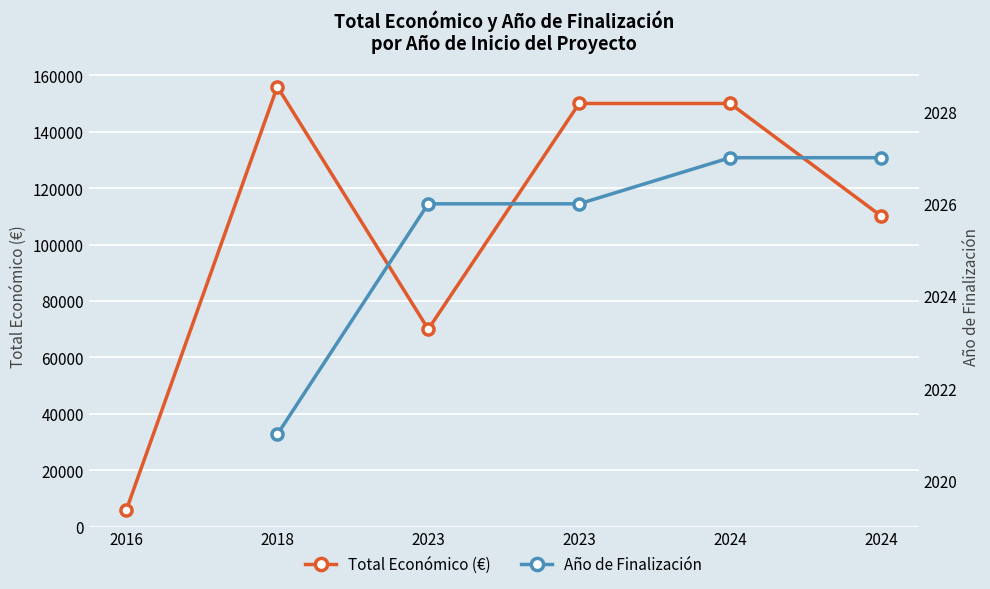

Is the value of Total Económico (€) at 2024 greater than the value of Año de Finalización at 2024?

Yes